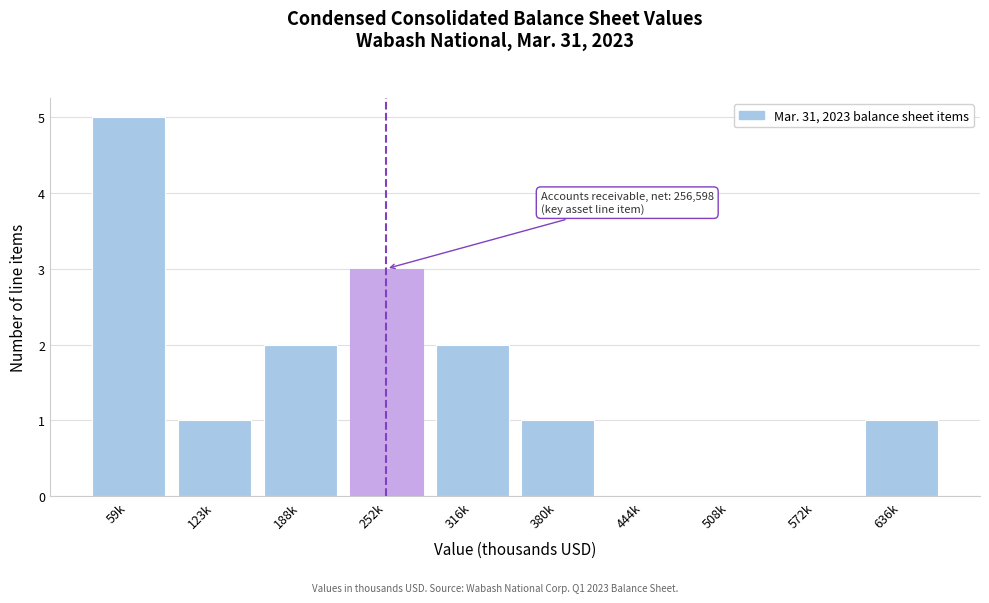

Reading left to right, transcribe all the data shown in this chart.

59k=5	123k=1	188k=2	252k=3	316k=2	380k=1	444k=0	508k=0	572k=0	636k=1